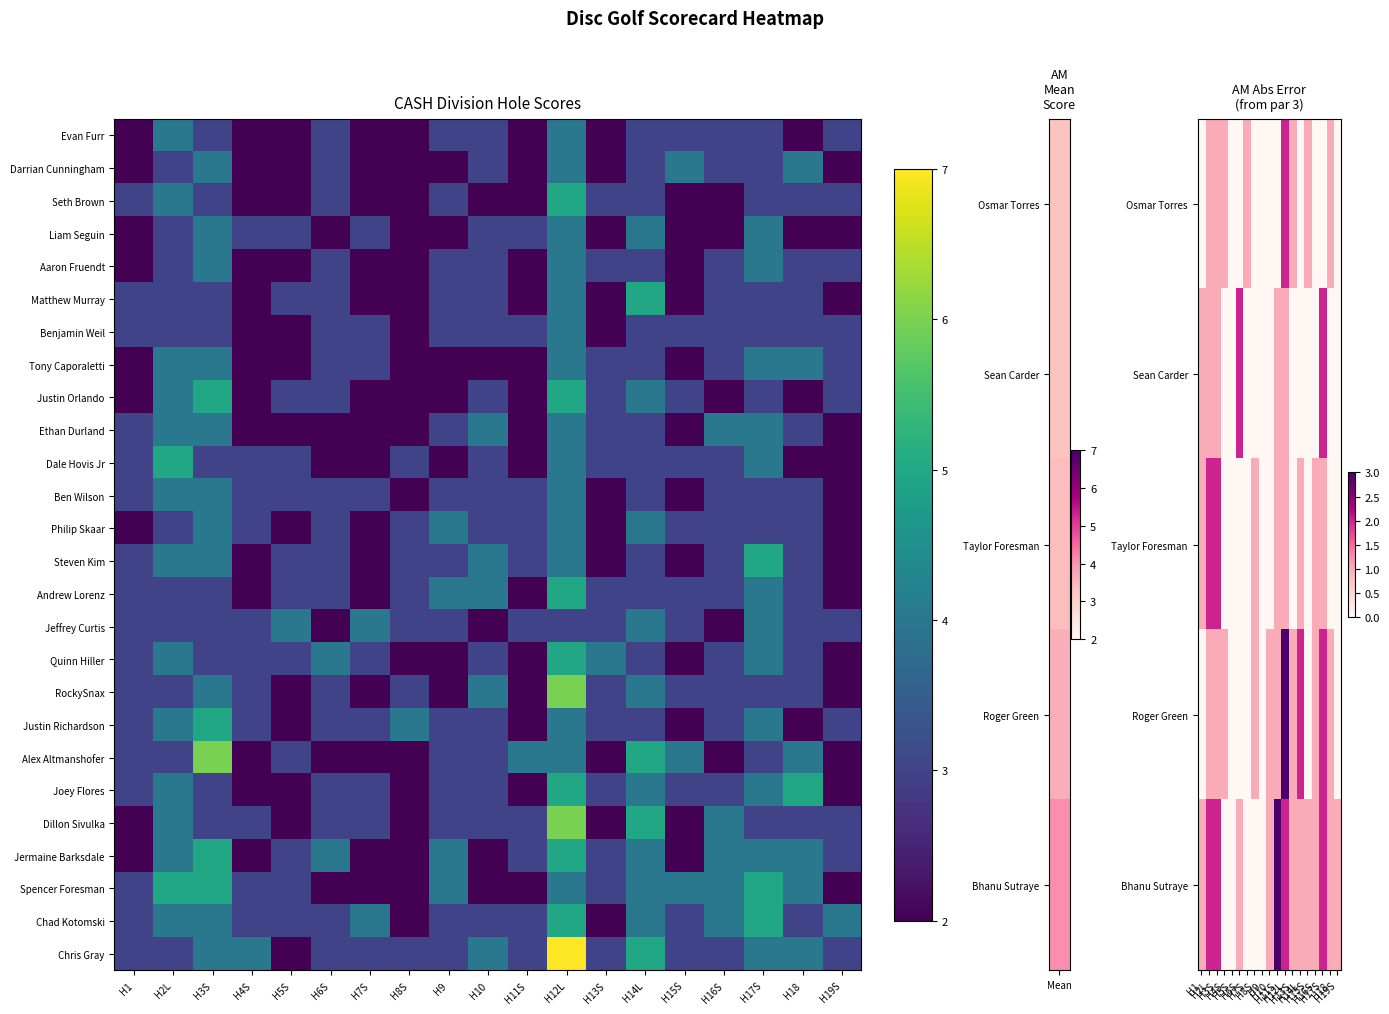

How many data points in Jermaine Barksdale are less than 3?

6